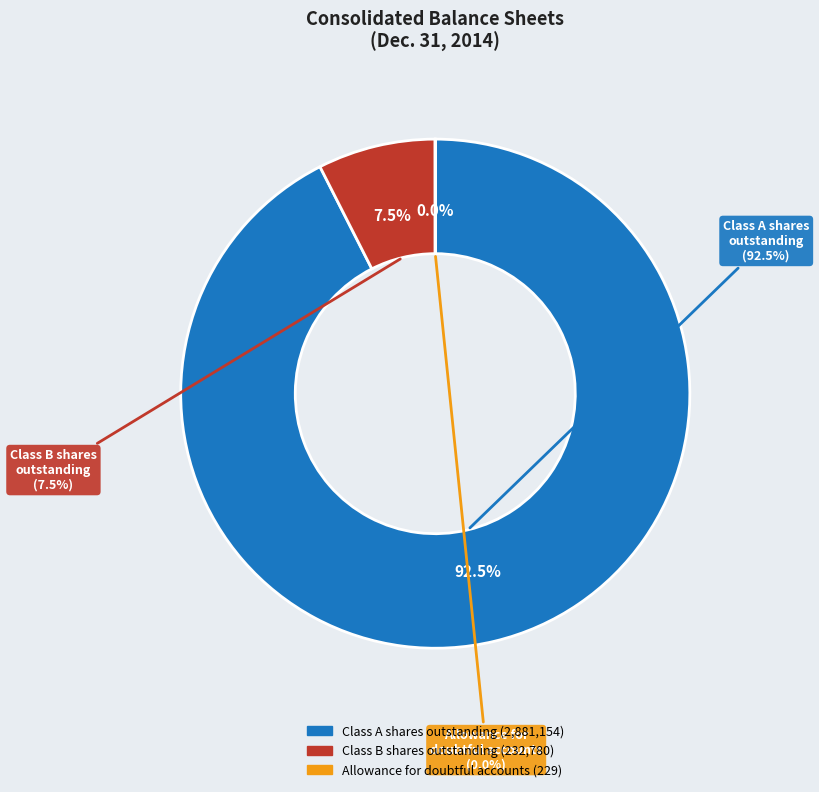

How many segments does this pie chart have?

3